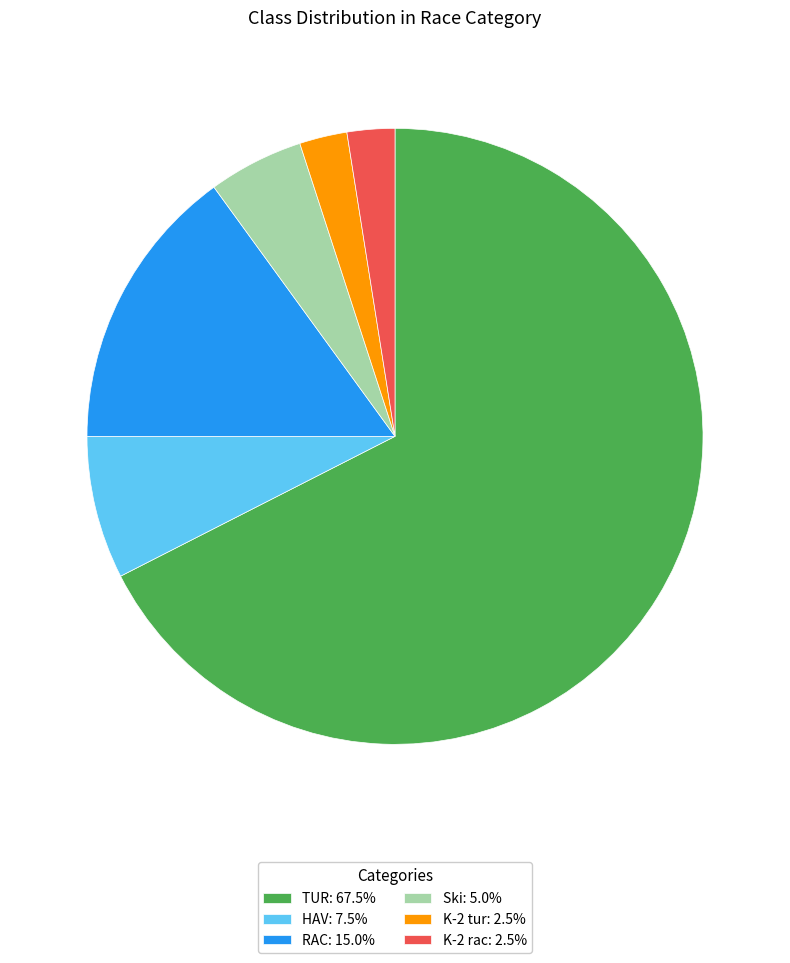

Is the sum of RAC: 15.0% and HAV: 7.5% greater than half?

No